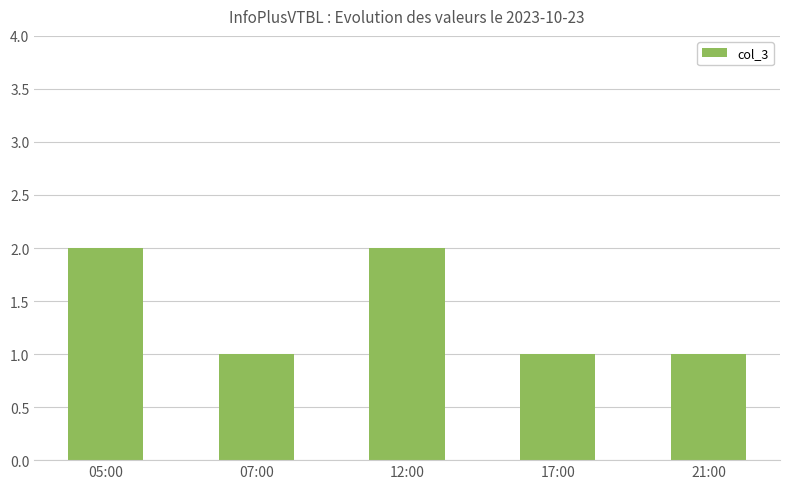

What position from the left is 07:00?

2